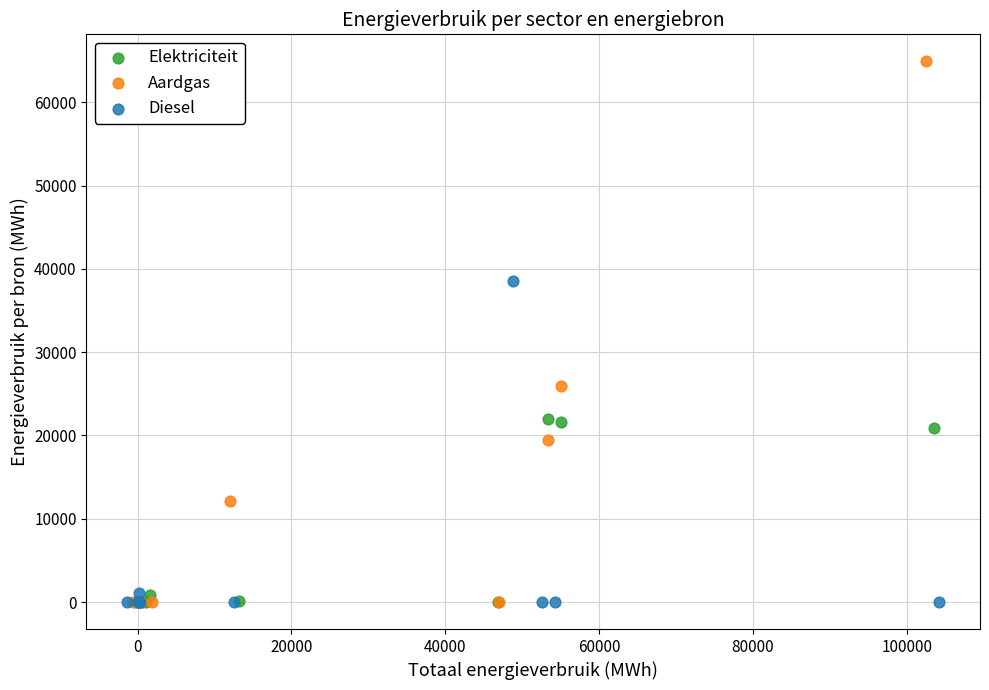

Which series reaches the maximum Y coordinate?

Aardgas